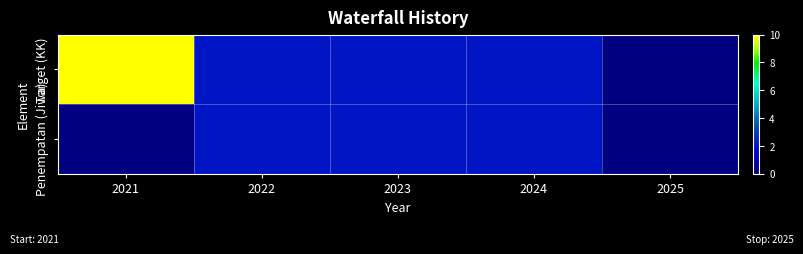

Reading left to right, list all the values displayed in this chart.

Target (KK): 2021=10	2022=2	2023=2	2024=2	2025=0
Penempatan (Jiwa): 2021=0	2022=2	2023=2	2024=2	2025=0